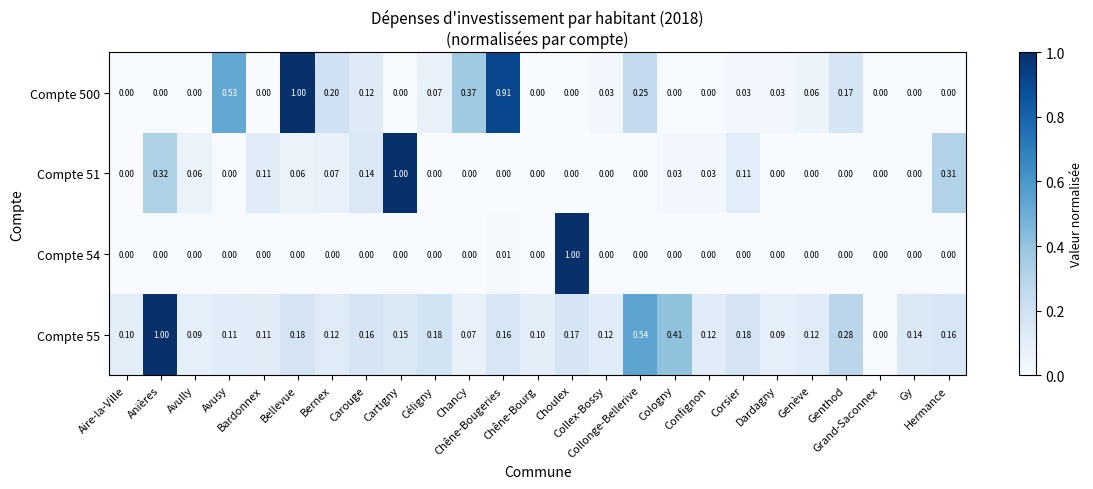

Which label corresponds to the largest value in the chart?

Bellevue